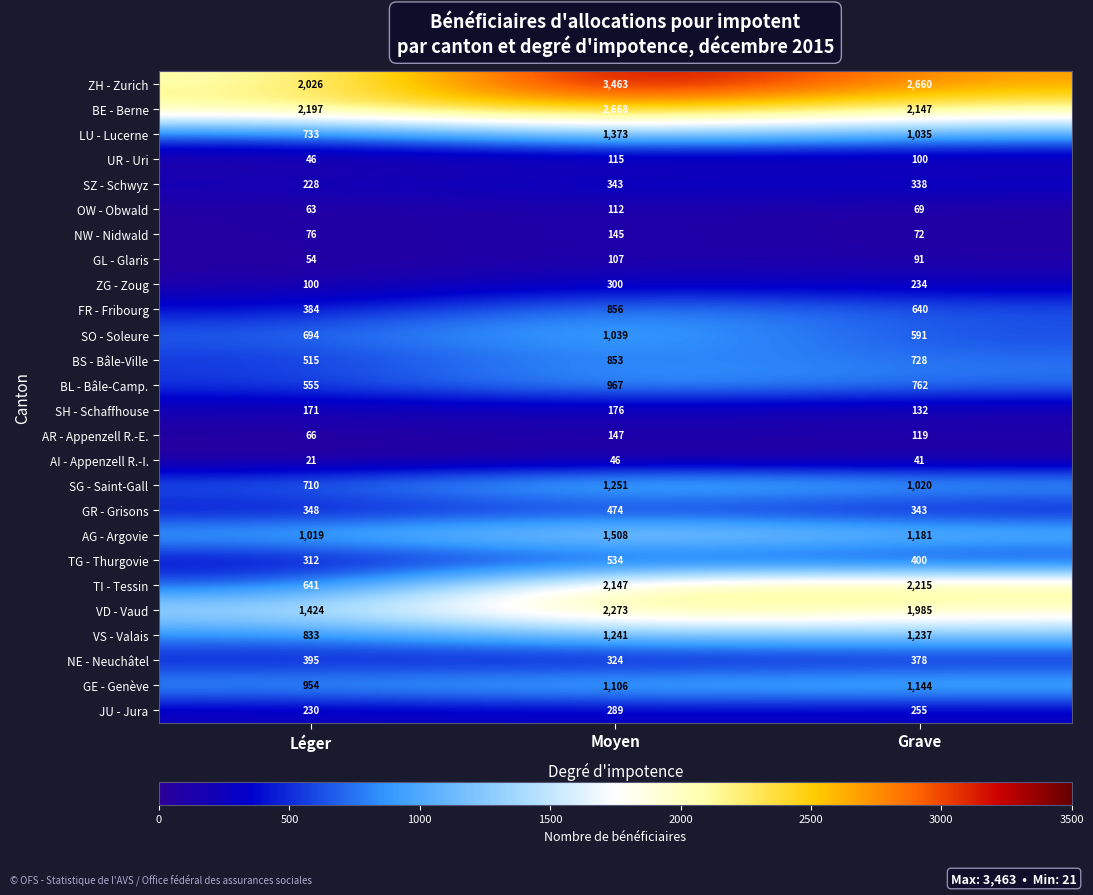

What is the total value across all series at Grave?

19917